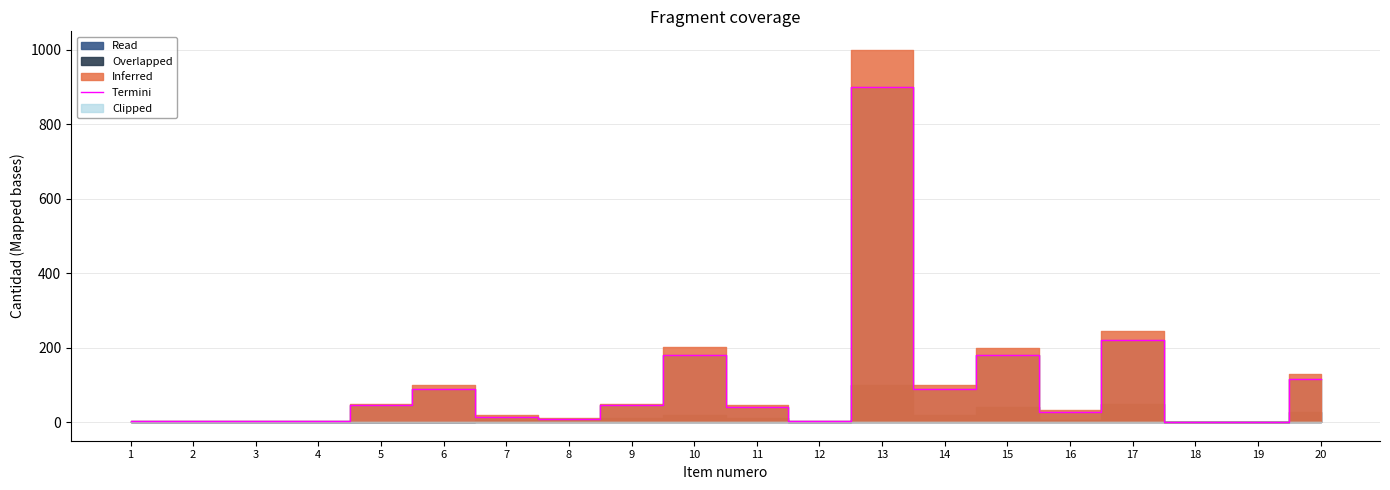

What is the difference between the values at 10 and 1?

178